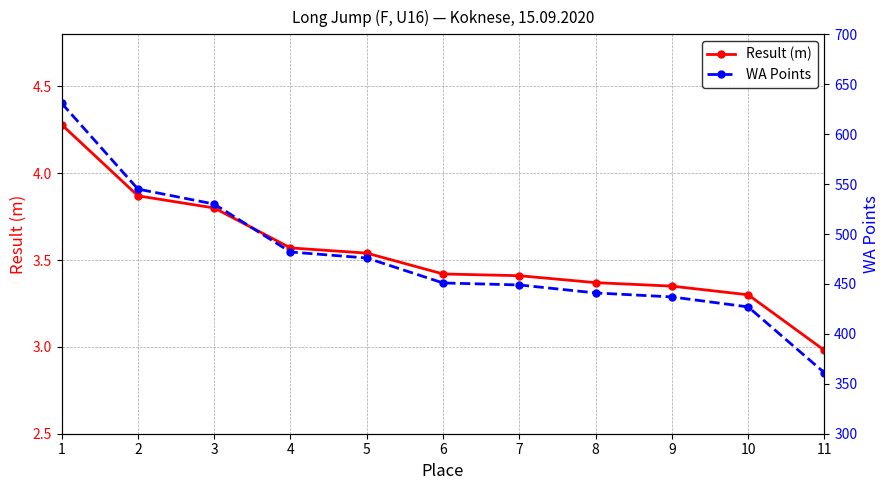

Where does the Result (m) series first go above 3?

1